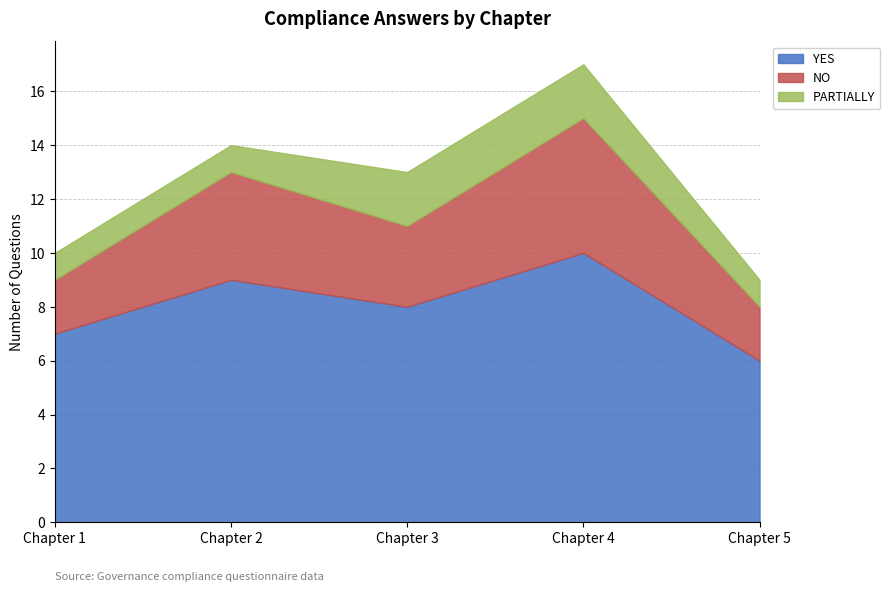

What is the difference between the YES values at Chapter 2 and Chapter 4?

1